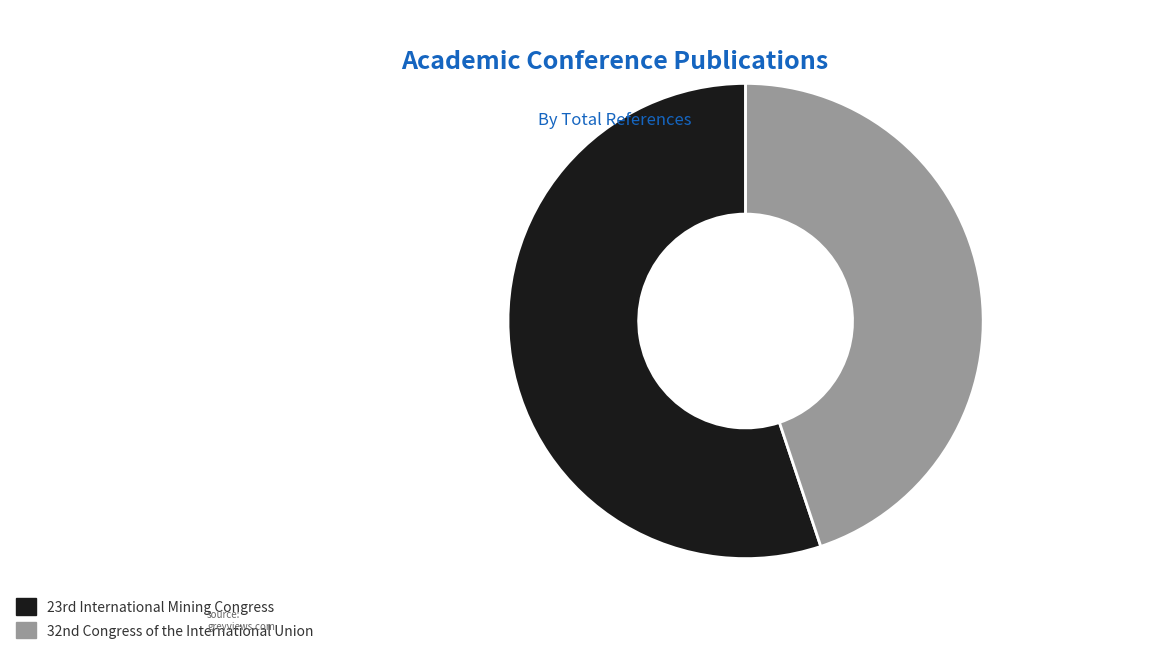

Which slice is the largest?

23rd International Mining Congress